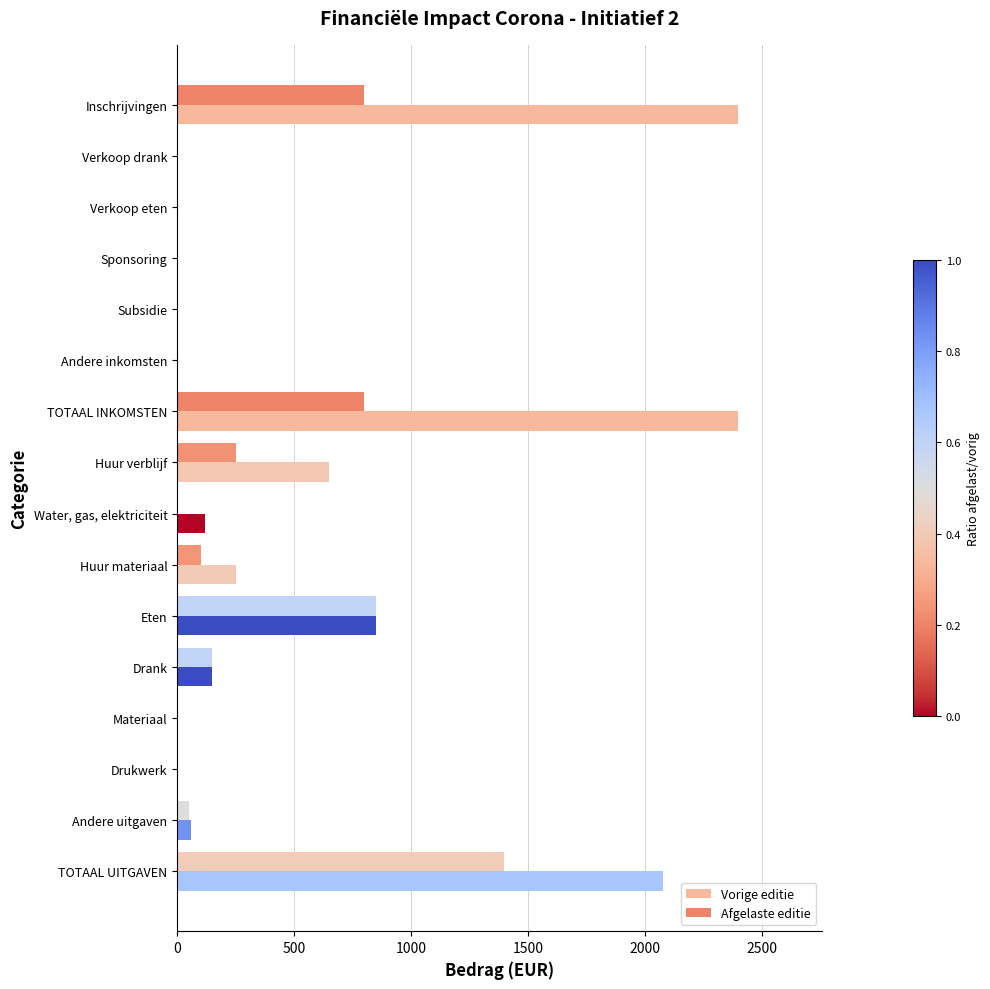

How many bars are there in total?

32